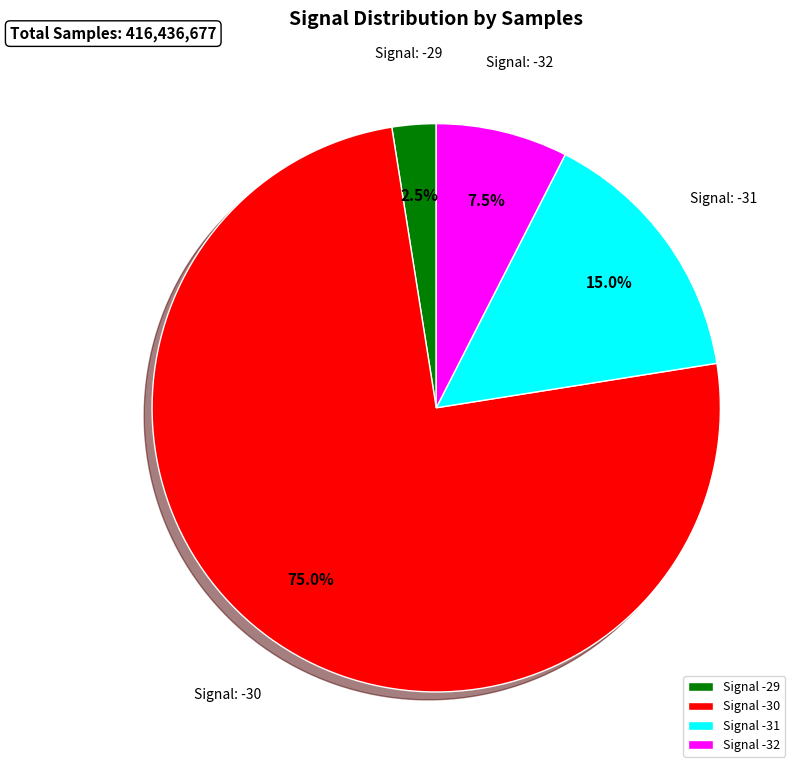

Rank the categories by value from highest to lowest.

Signal -30, Signal -31, Signal -32, Signal -29